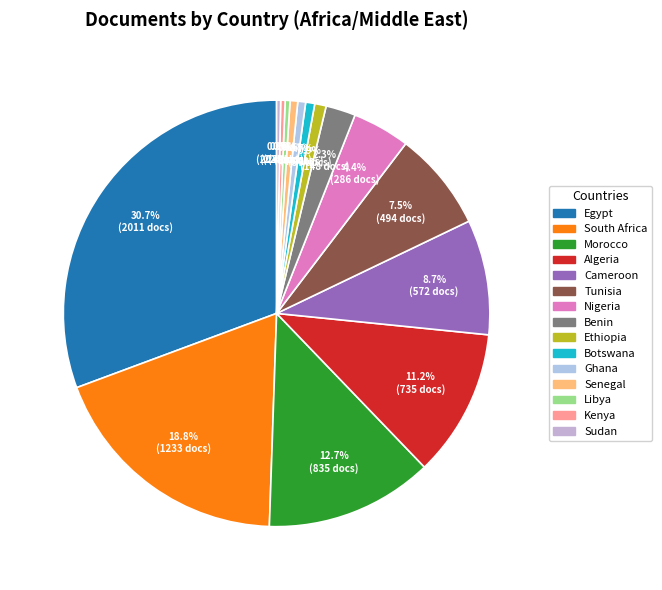

How many segments does this pie chart have?

15